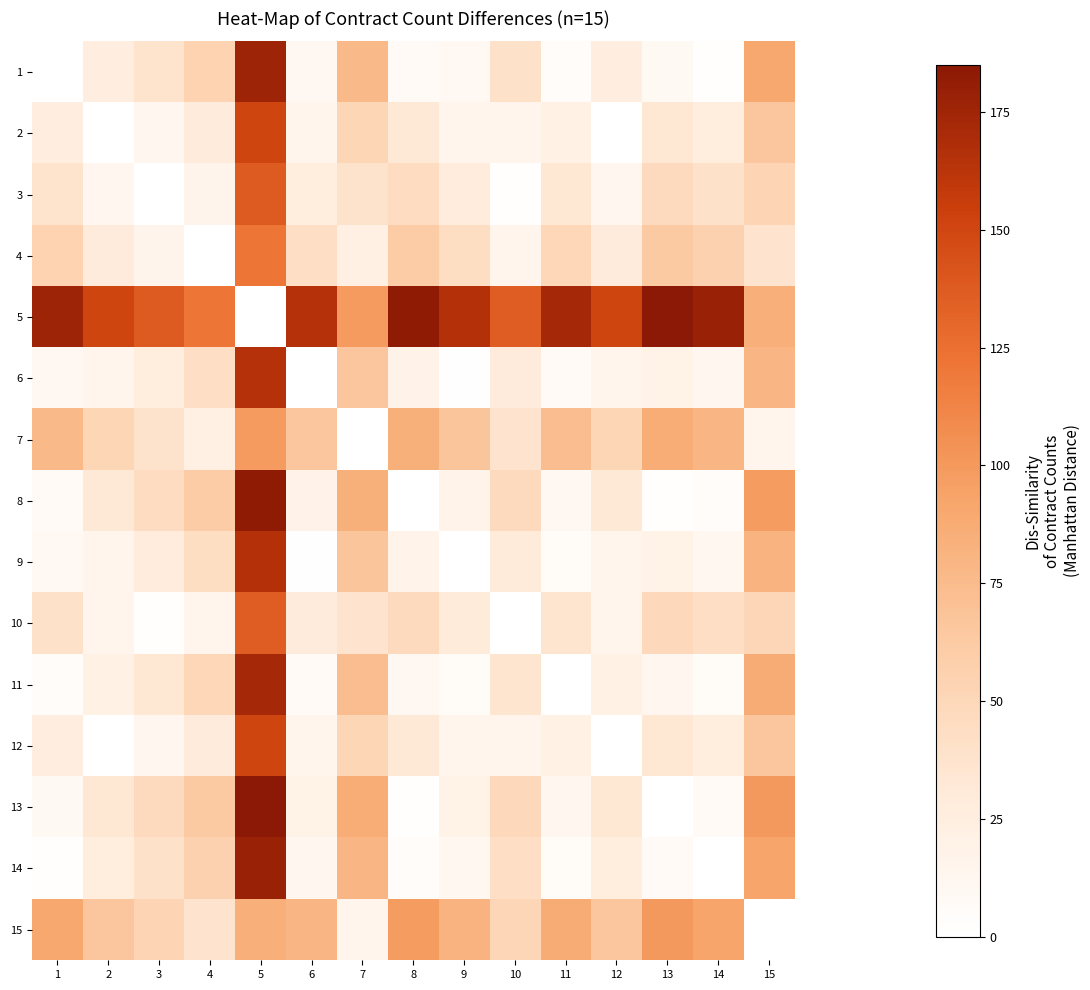

The value of 10 at 8 is 66. True or false?

False